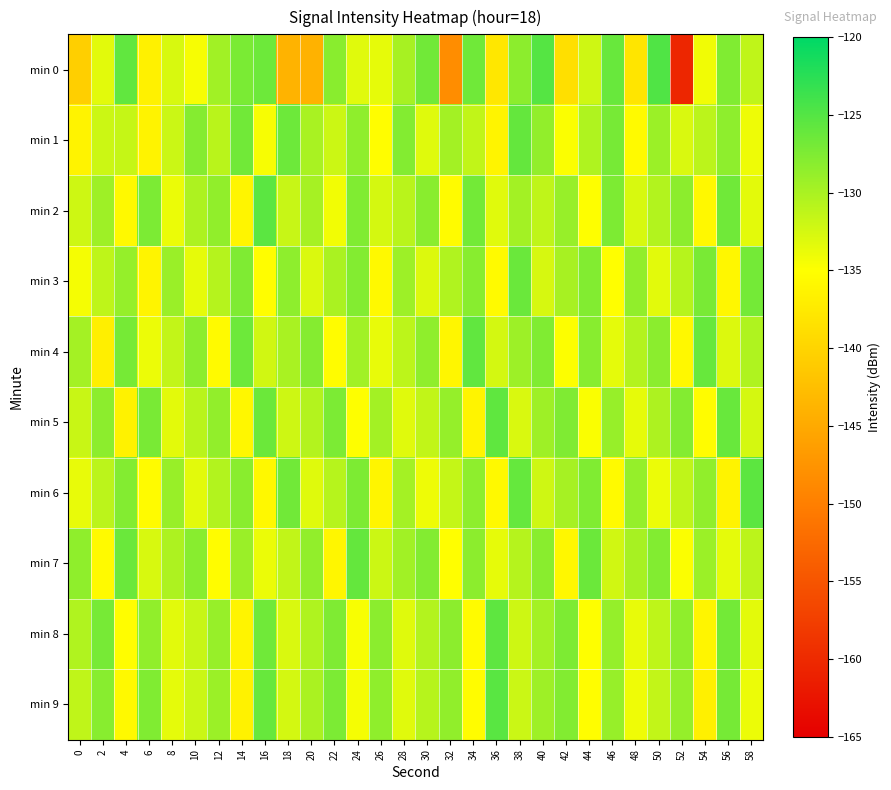

What is the spread (max minus min) of values at 14?

10.0